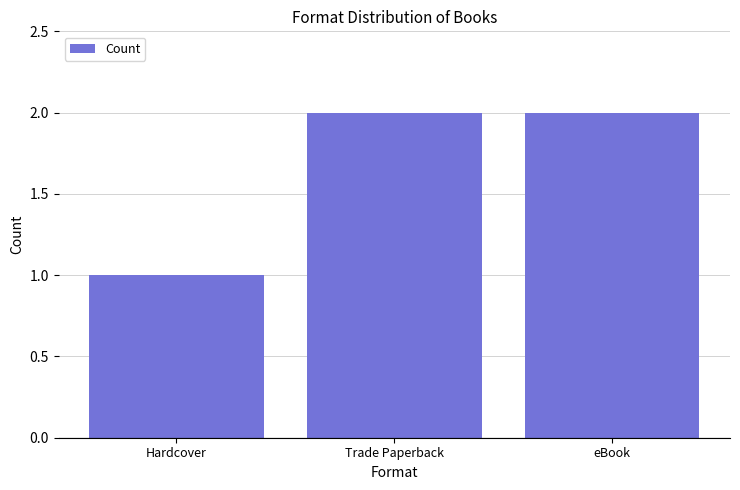

True or false: the data shows 2 at eBook.

True